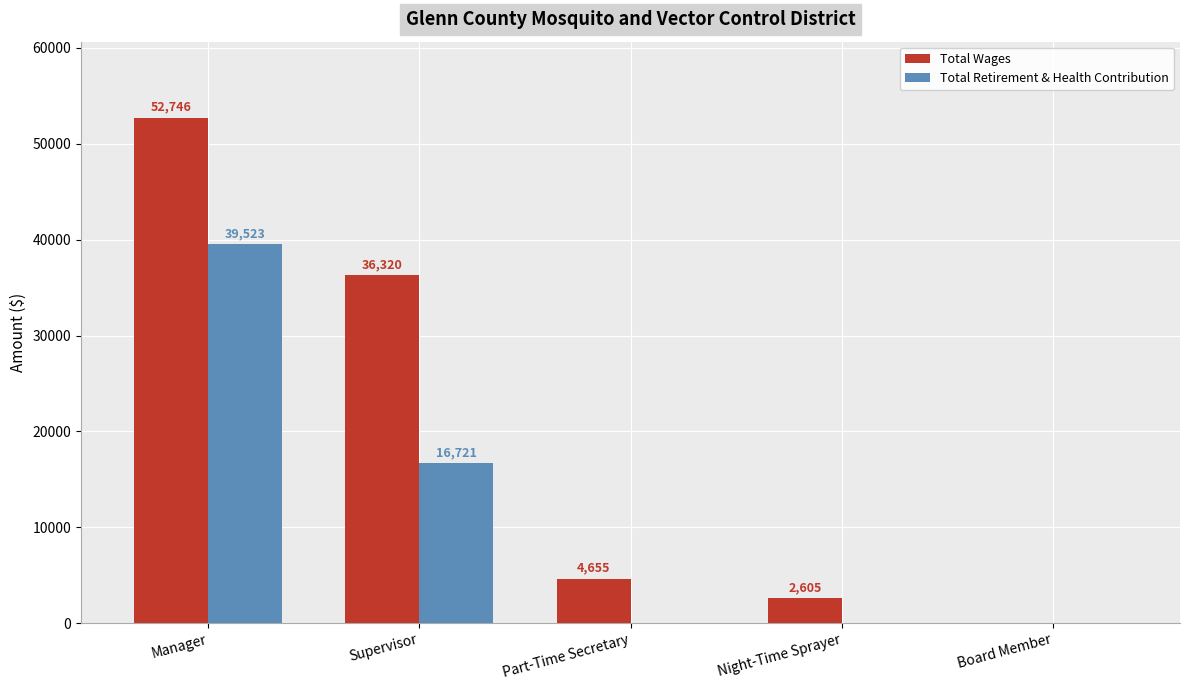

Which series has the largest total across all categories?

Total Wages